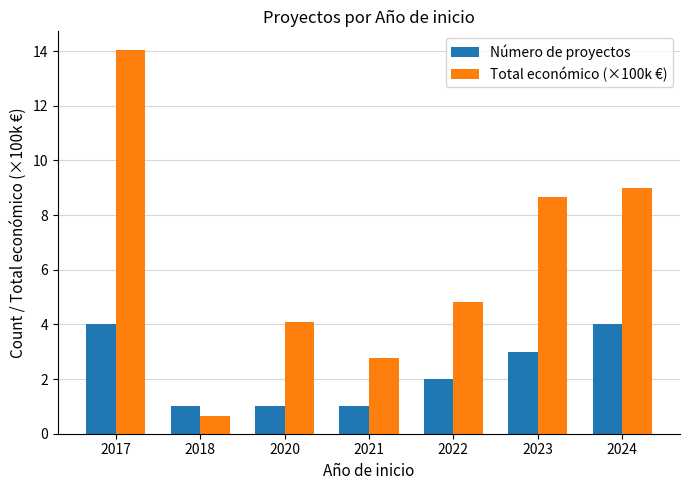

At which category does the chart reach its peak across all series?

2017